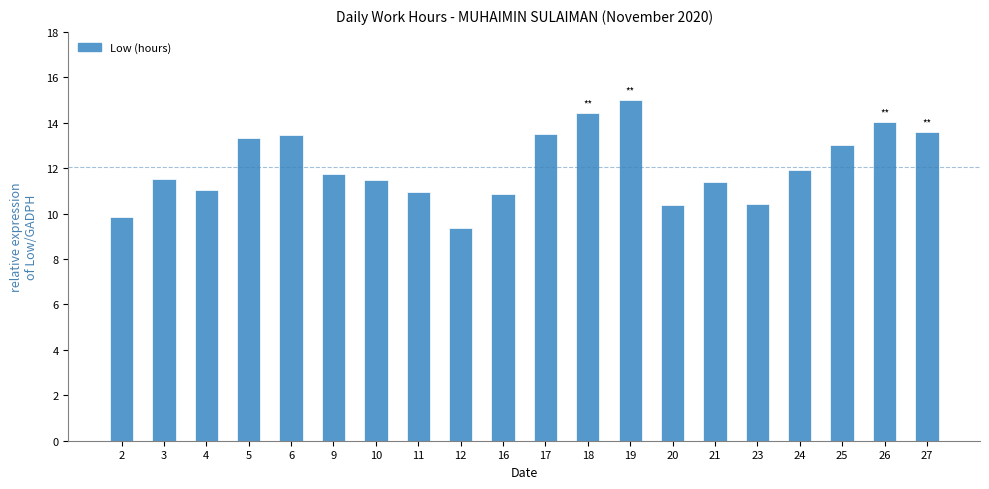

What is the minimum value shown in the chart?

9.4